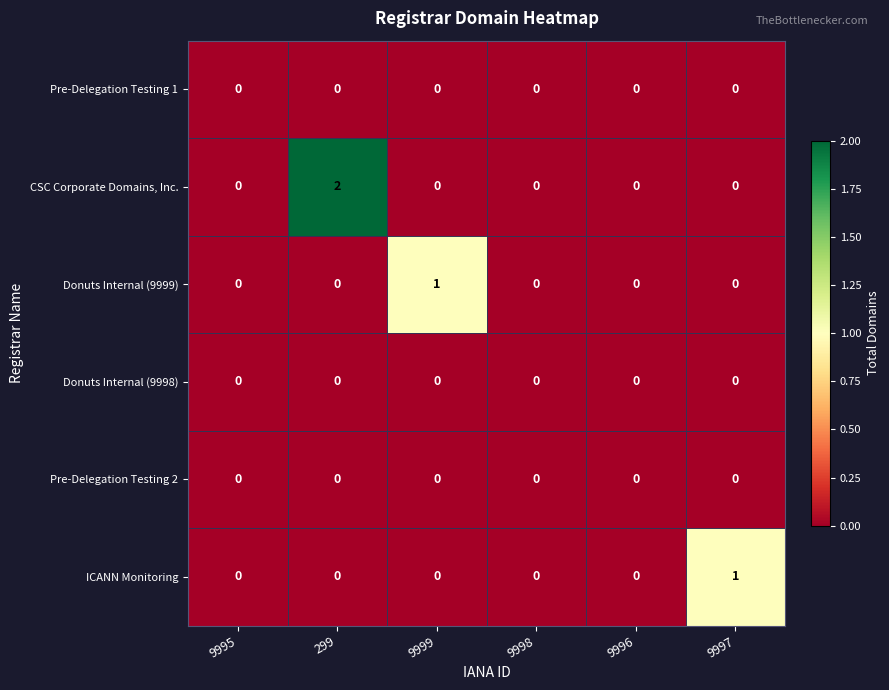

Which series has the largest total across all categories?

CSC Corporate Domains, Inc.